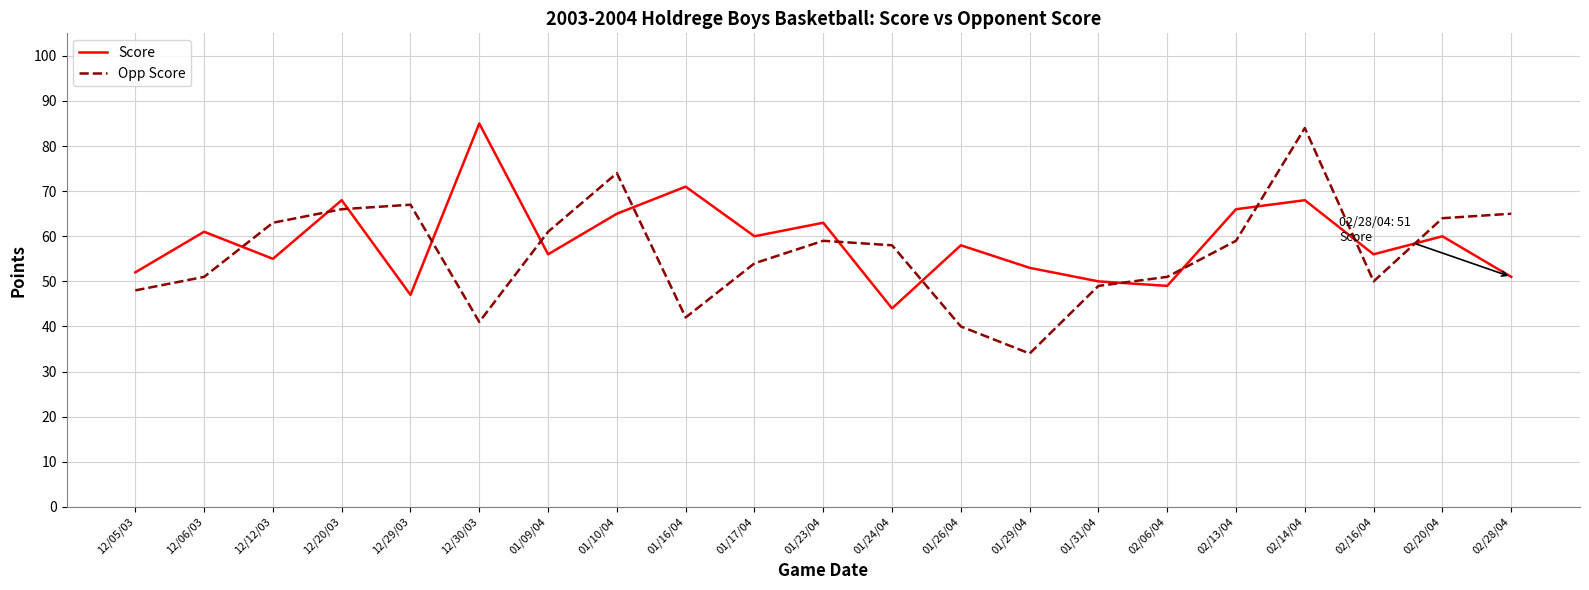

What is the smallest value displayed?

34